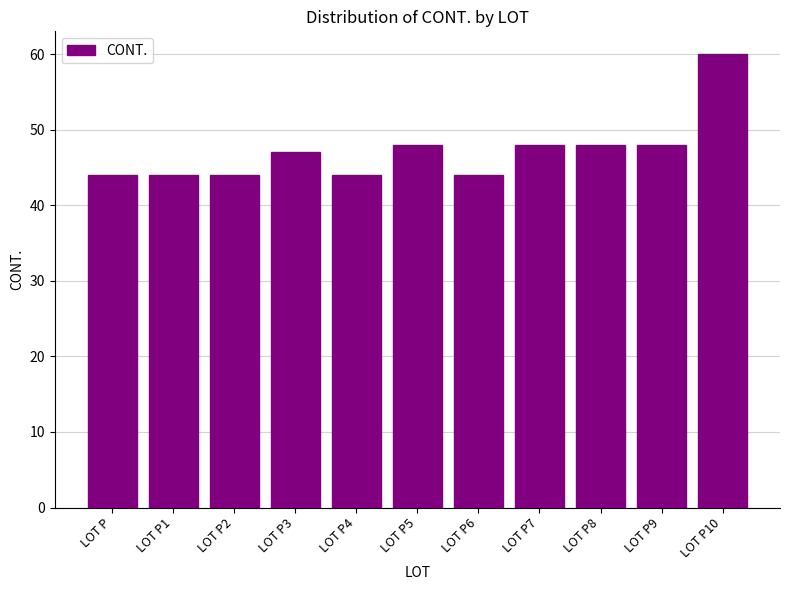

Is it true that the value at LOT P8 is 48?

True